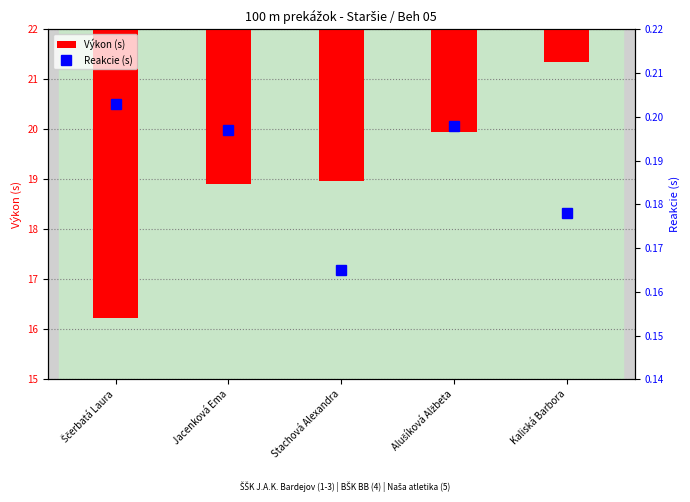

At which category is the sum across all series the highest?

Ščerbatá Laura